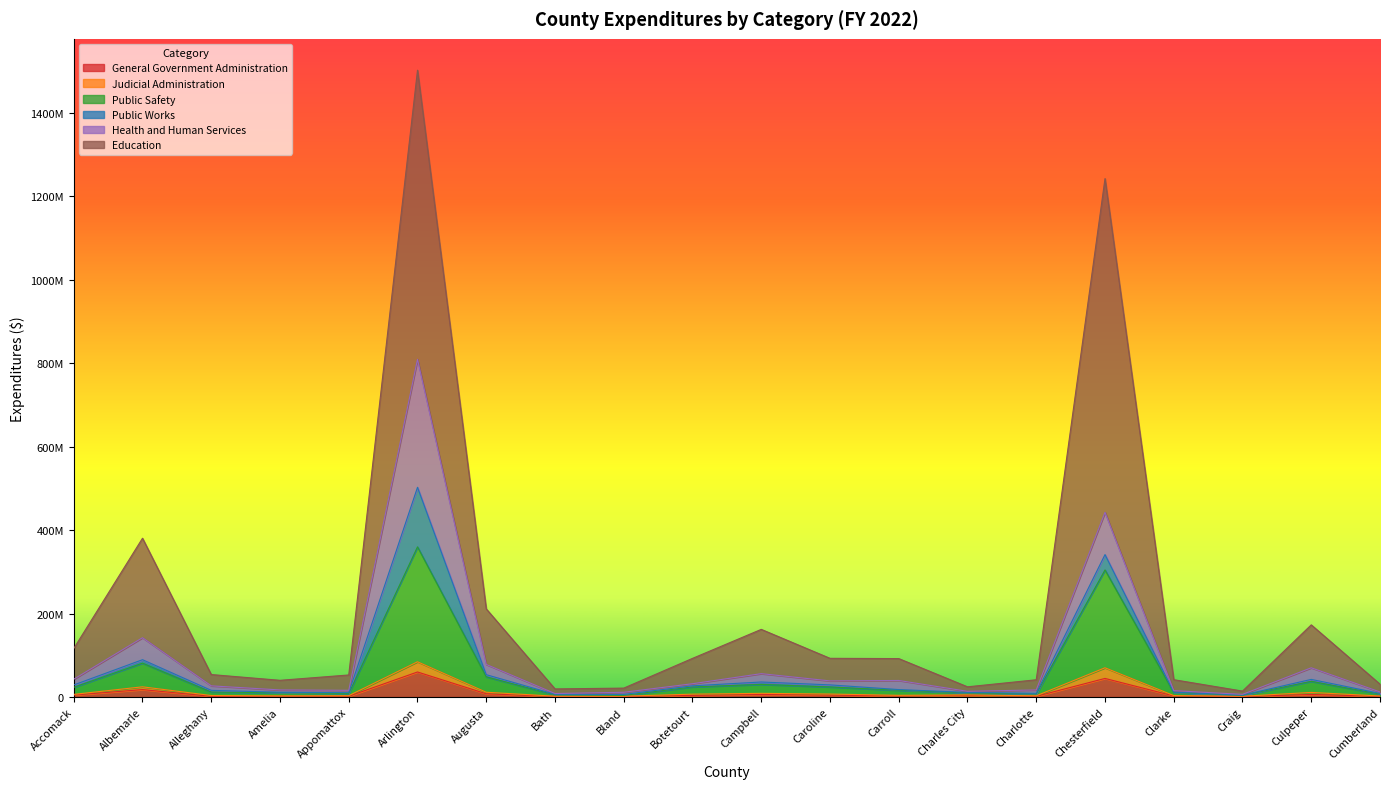

What are all the series names shown in the legend?

General Government Administration, Judicial Administration, Public Safety, Public Works, Health and Human Services, Education